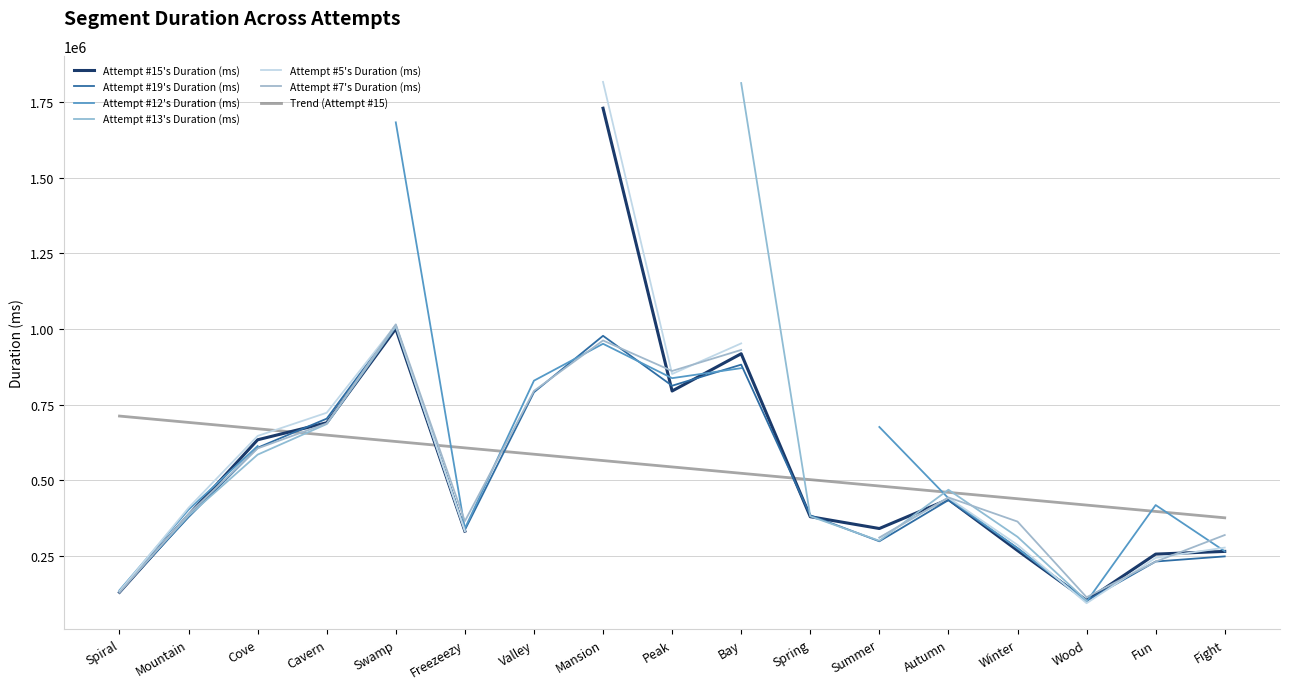

The value of Attempt #13's Duration (ms) at Bay is 2975174. True or false?

False